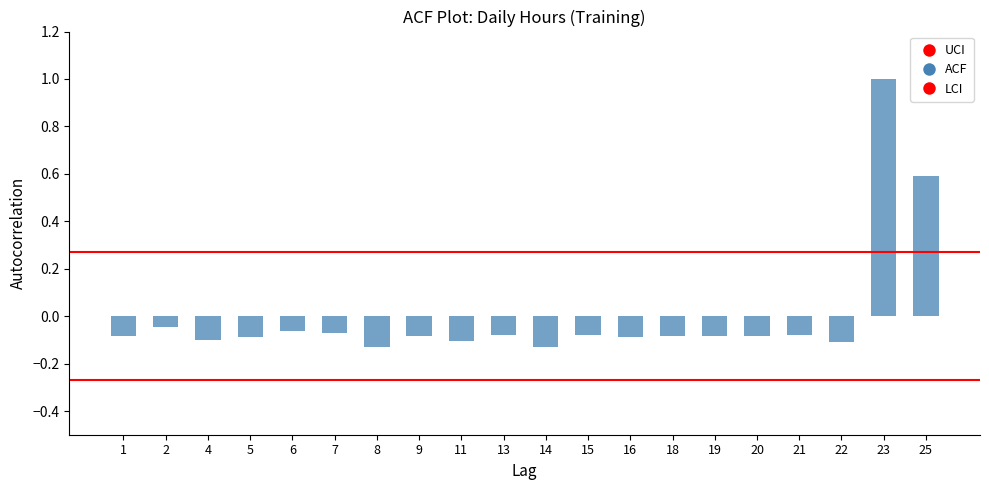

How many series are shown in this chart?

1